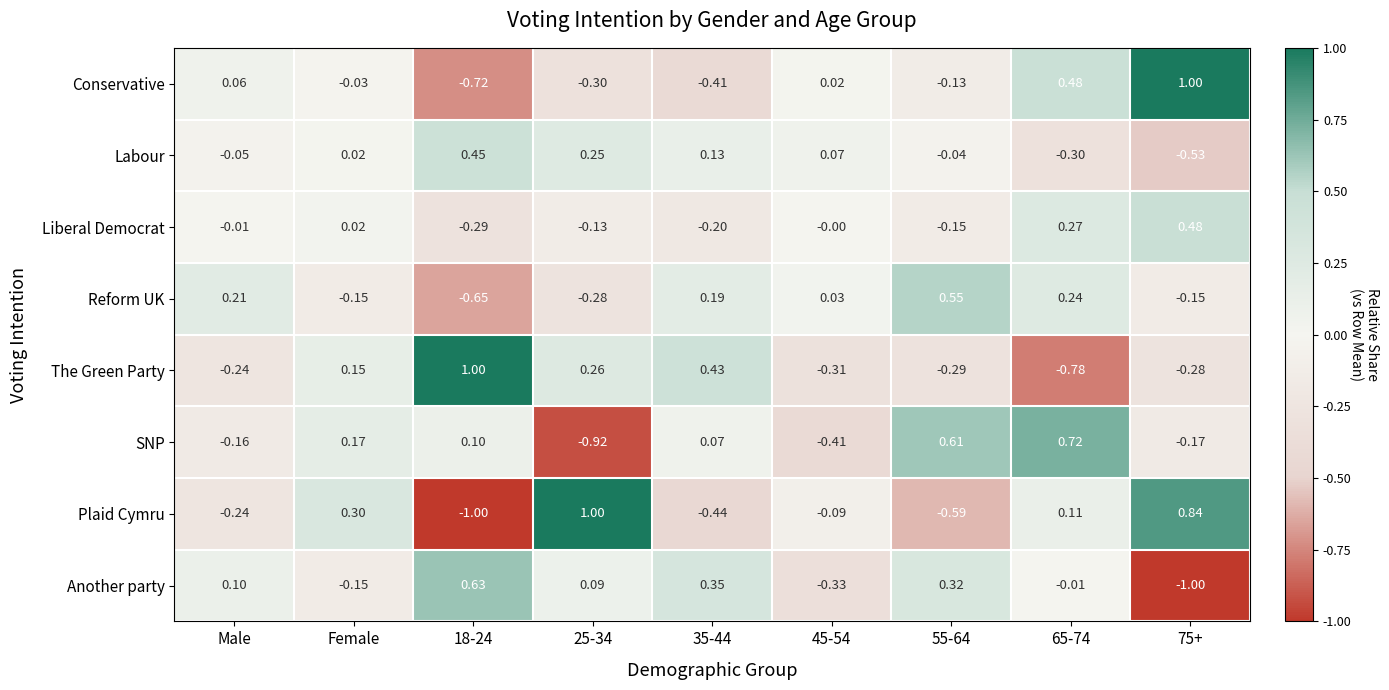

Rank the series at 35-44 from lowest to highest value.

Plaid Cymru, Conservative, Liberal Democrat, SNP, Labour, Reform UK, Another party, The Green Party